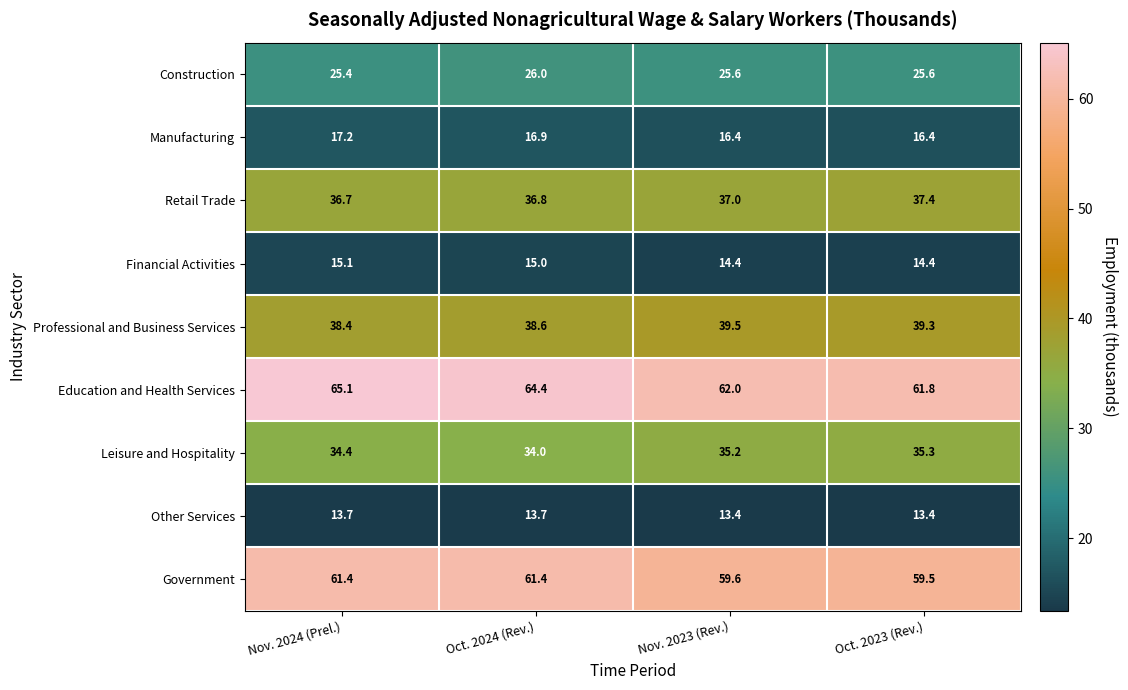

At how many categories does at least one series exceed 24?

4